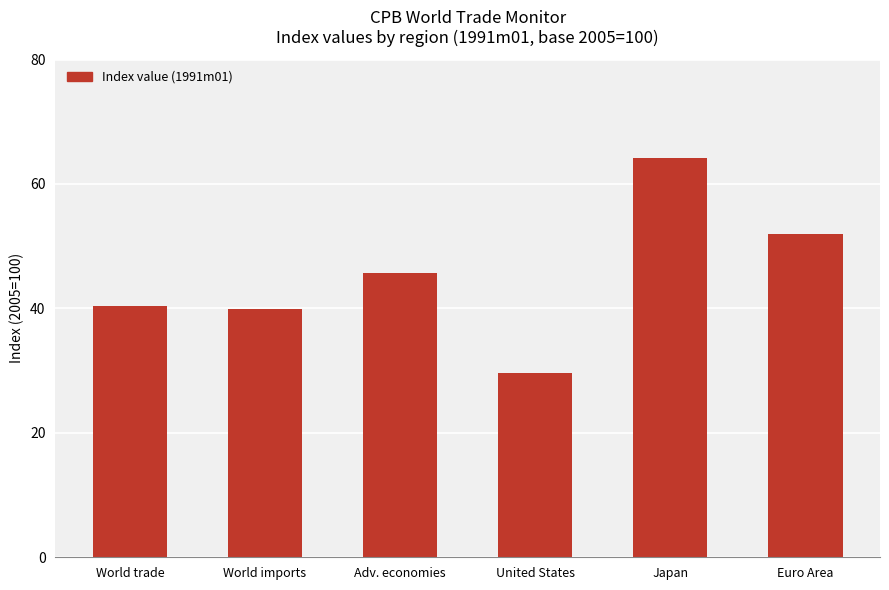

What is the label of the 6th bar from the left?

Euro Area